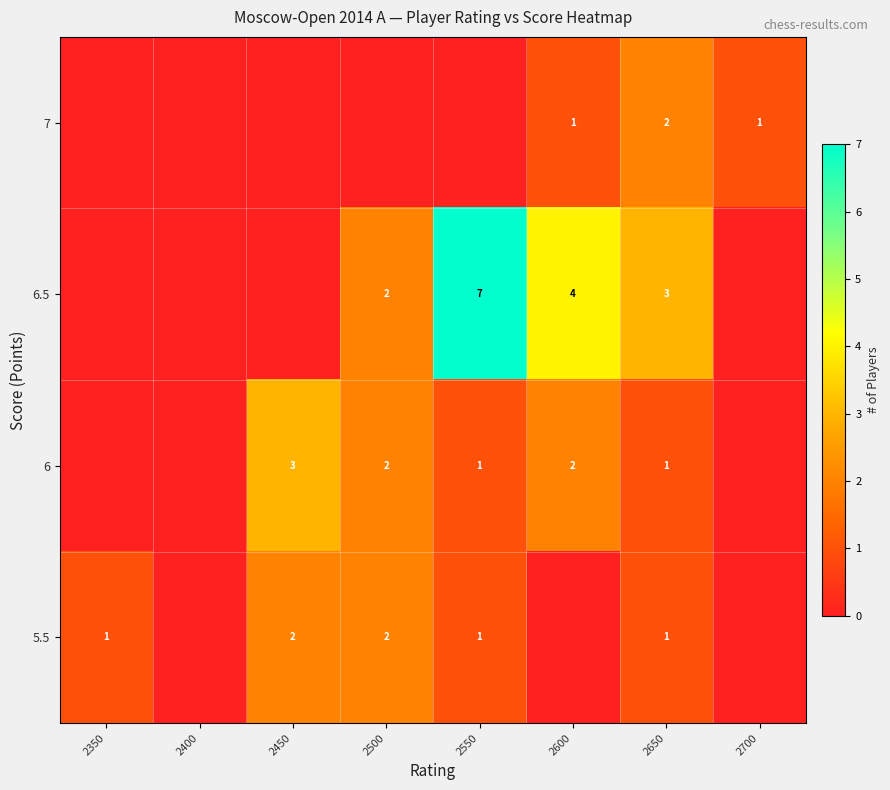

At which label does row_2 reach its minimum?

2350